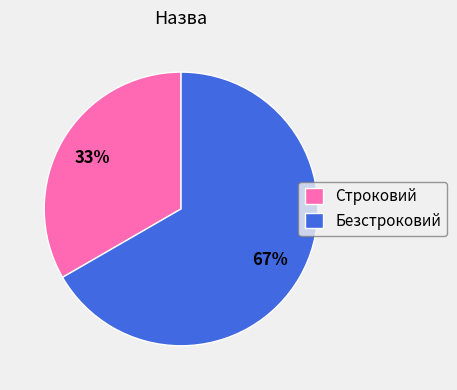

What percentage is the Строковий slice, to the nearest percent?

33%